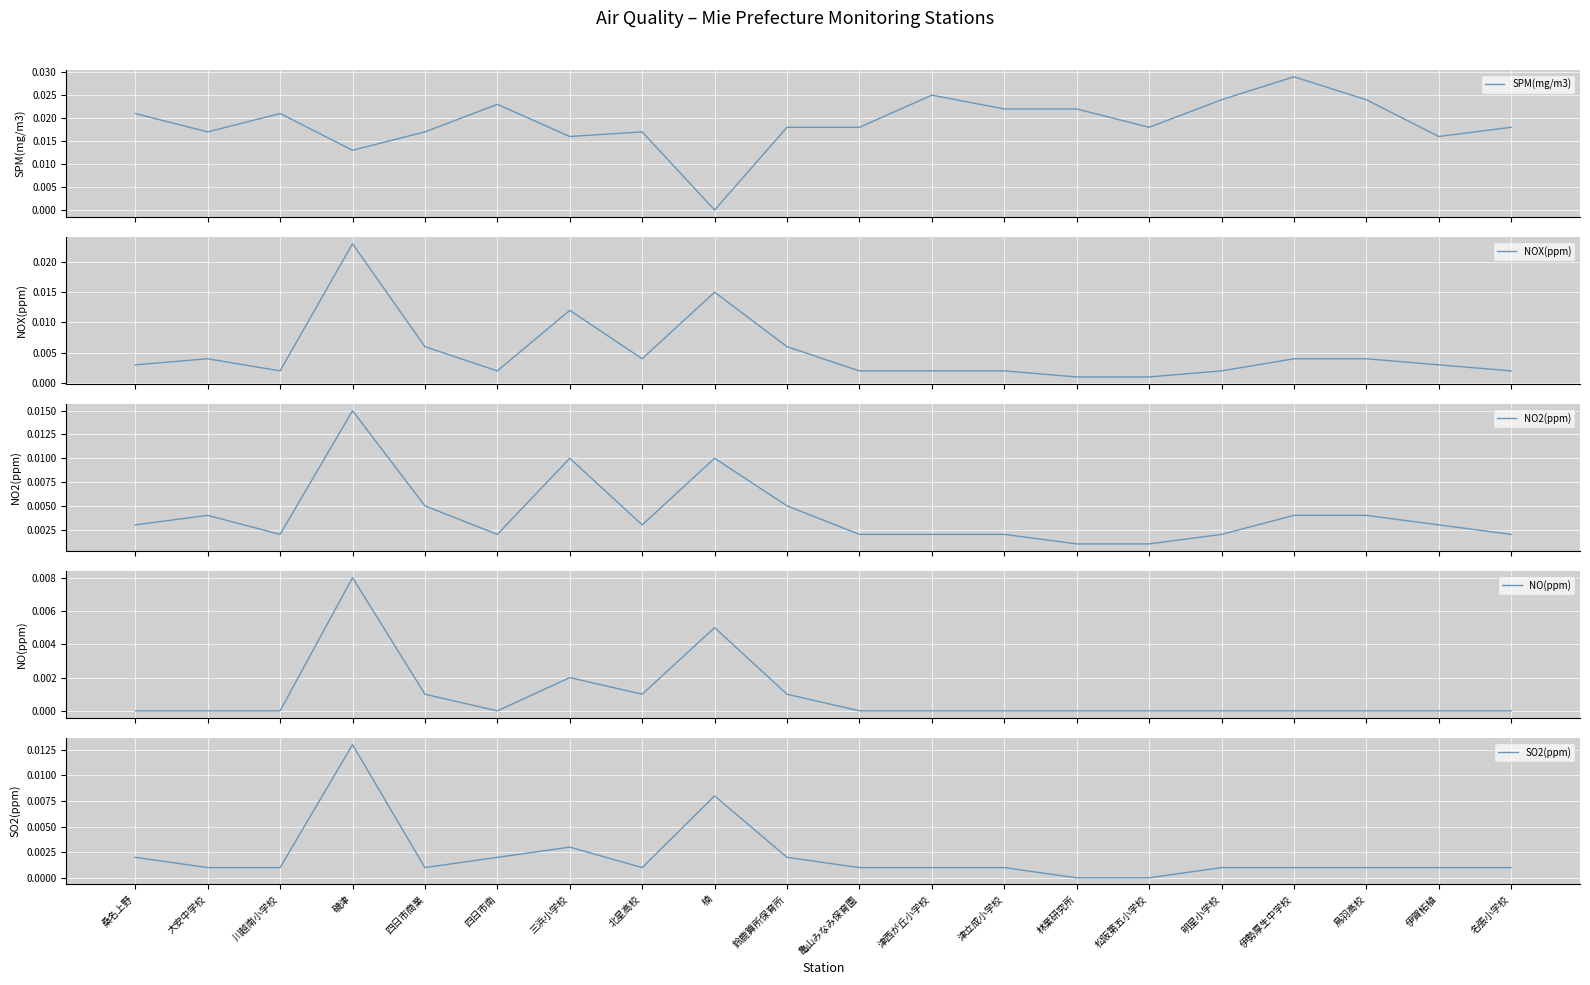

True or false: NOX(ppm) has more than 2 interior local peaks.

True